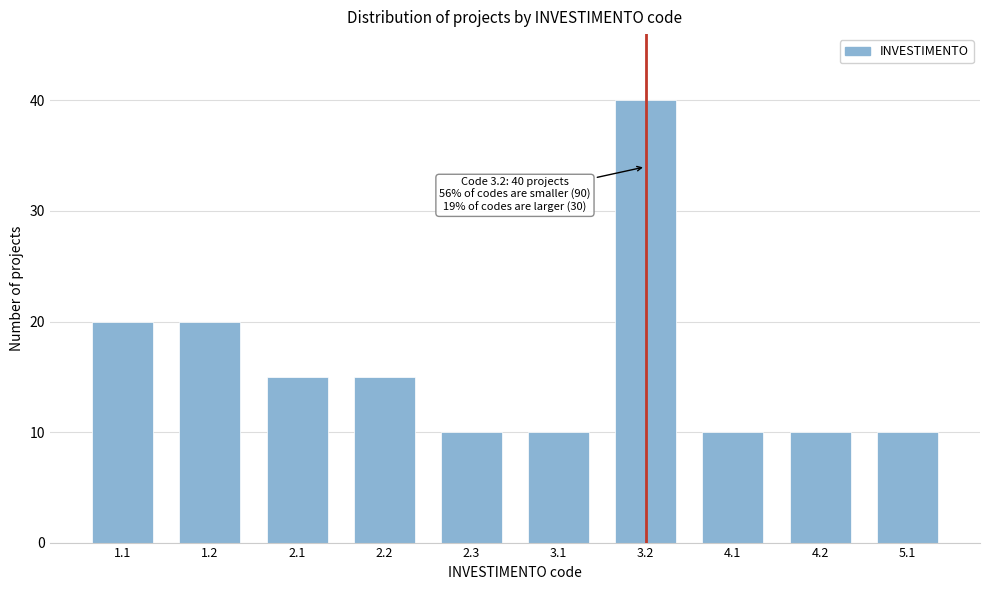

Reading left to right, transcribe all the data shown in this chart.

1.1=20	1.2=20	2.1=15	2.2=15	2.3=10	3.1=10	3.2=40	4.1=10	4.2=10	5.1=10